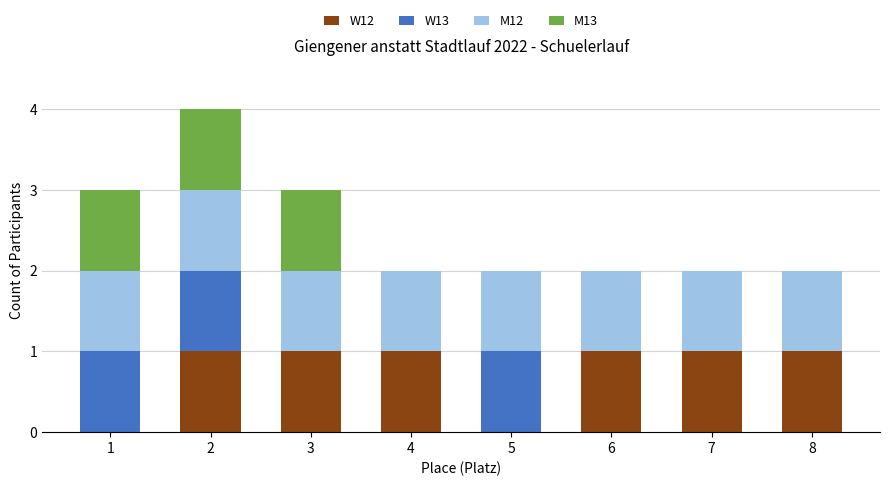

What is the sum of all W12 values?

6